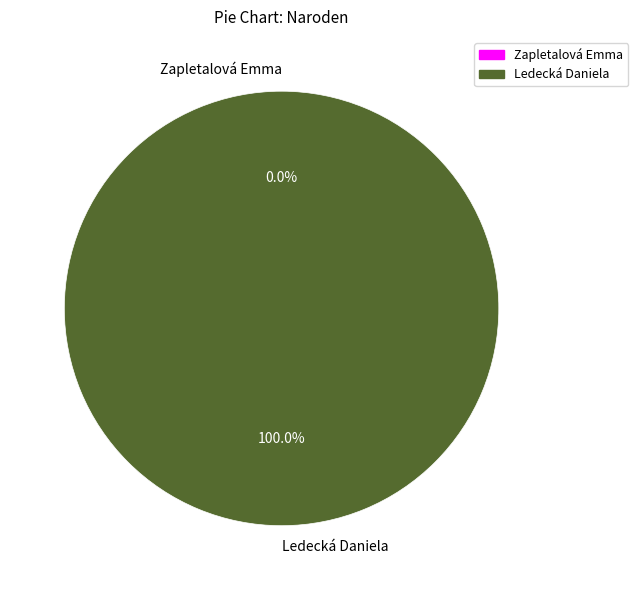

Combined, what portion of the pie is Zapletalová Emma and Ledecká Daniela?

100.0%